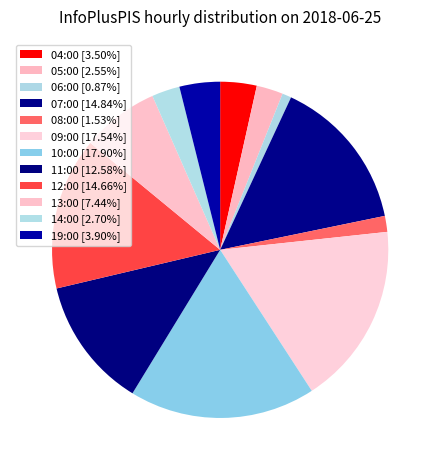

Approximately how many times larger is the value at 14:00 compared to 19:00?

0.7